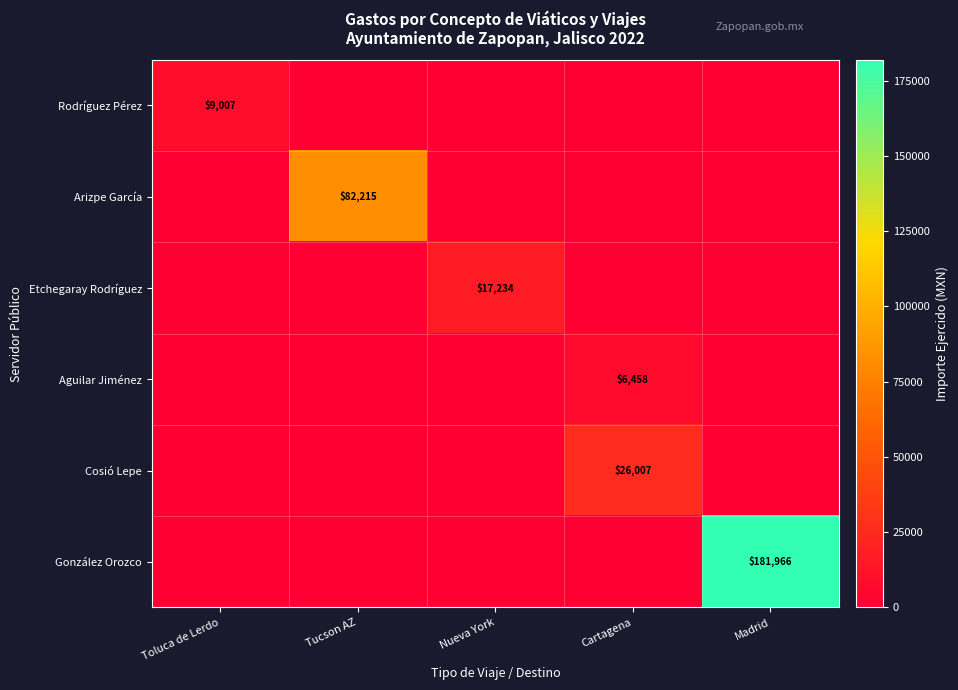

What is the spread (max minus min) of values at Tucson AZ?

82214.8